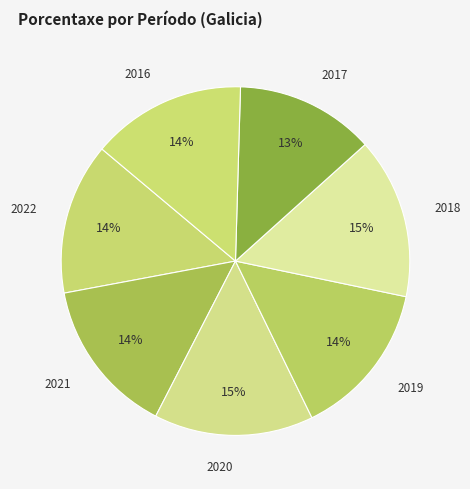

How many slices are in this pie chart?

7